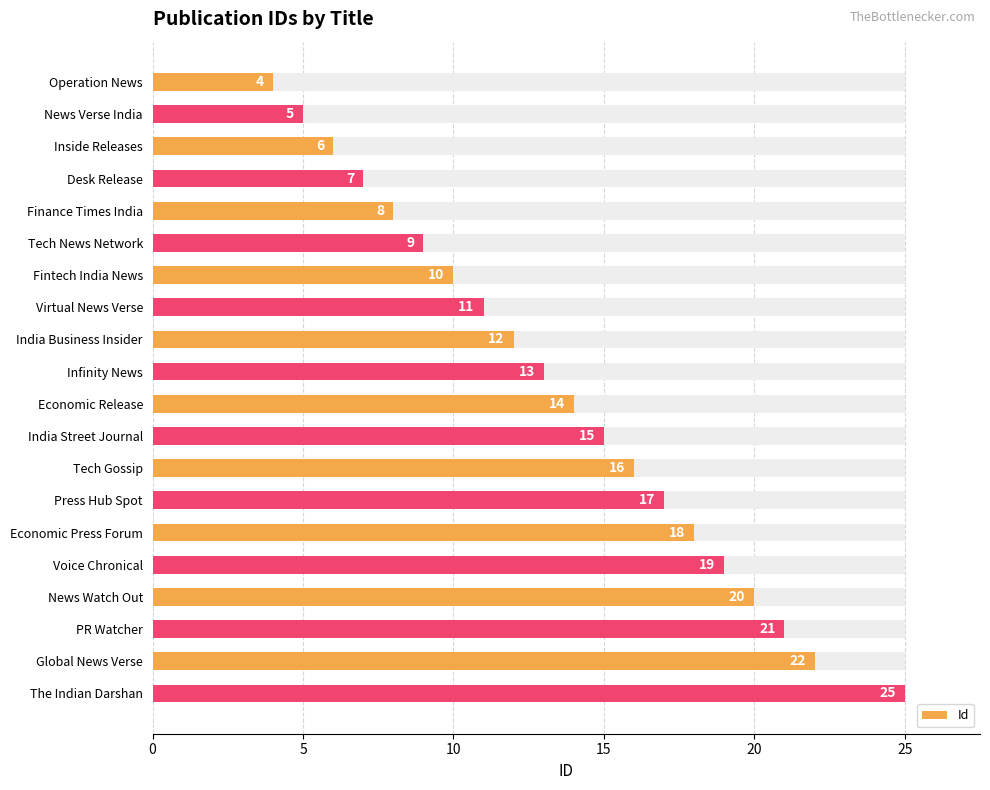

The chart shows a value of 14 at Tech News Network. True or false?

False